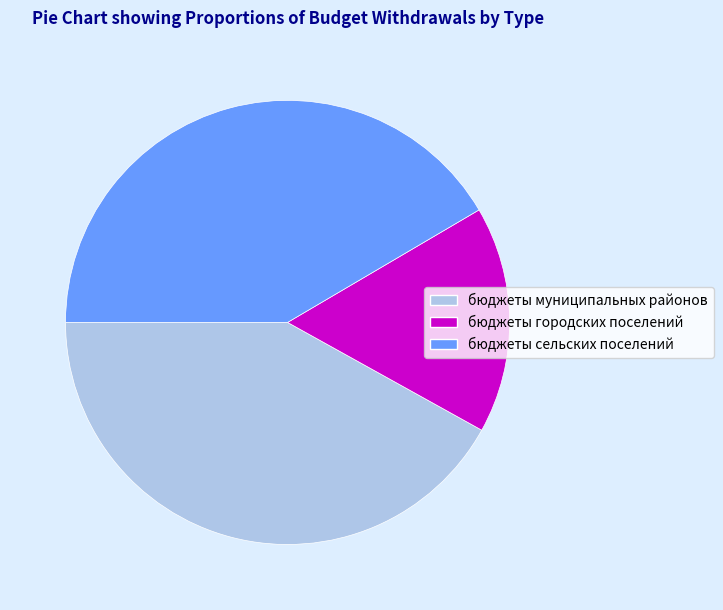

Between бюджеты муниципальных районов and бюджеты городских поселений, which is larger?

бюджеты муниципальных районов